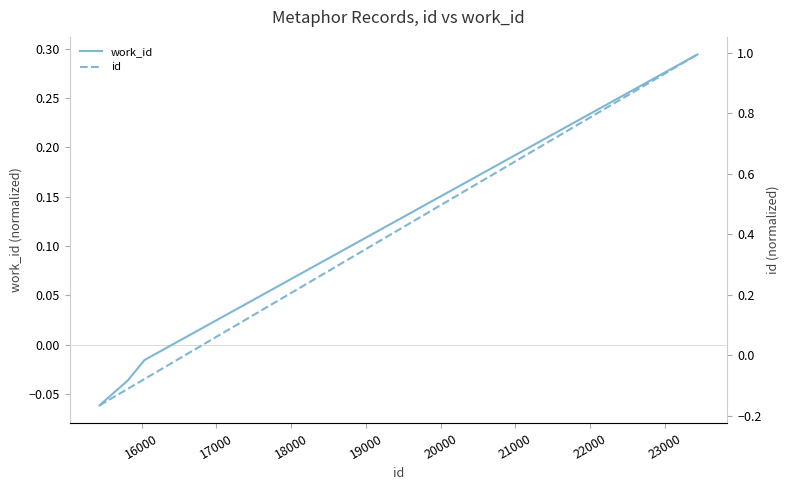

Rank the series at 20000 from highest to lowest value.

work_id, id